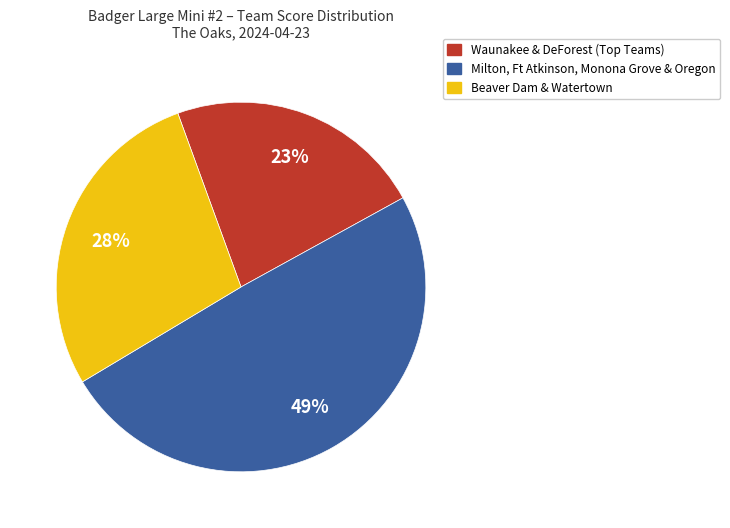

How many slices are in this pie chart?

3